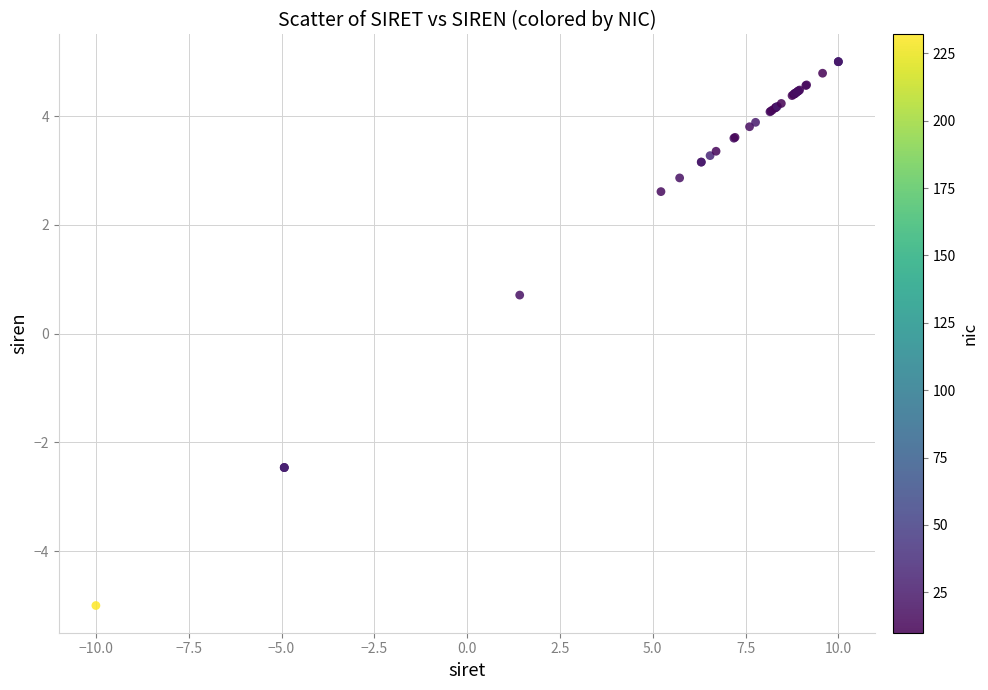

What Y value in the scatter plot is closest to 0?

0.7